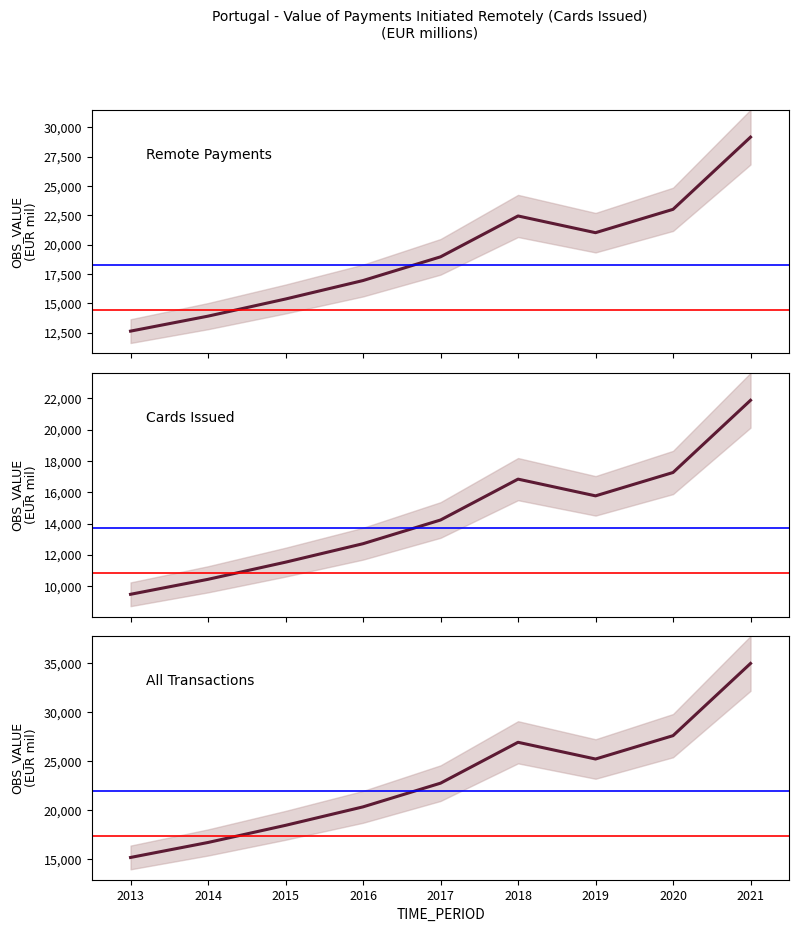

Rank the series by their average value, from lowest to highest.

Portugal - Cards Issued, Portugal - Remote Payments, Portugal - All Transactions